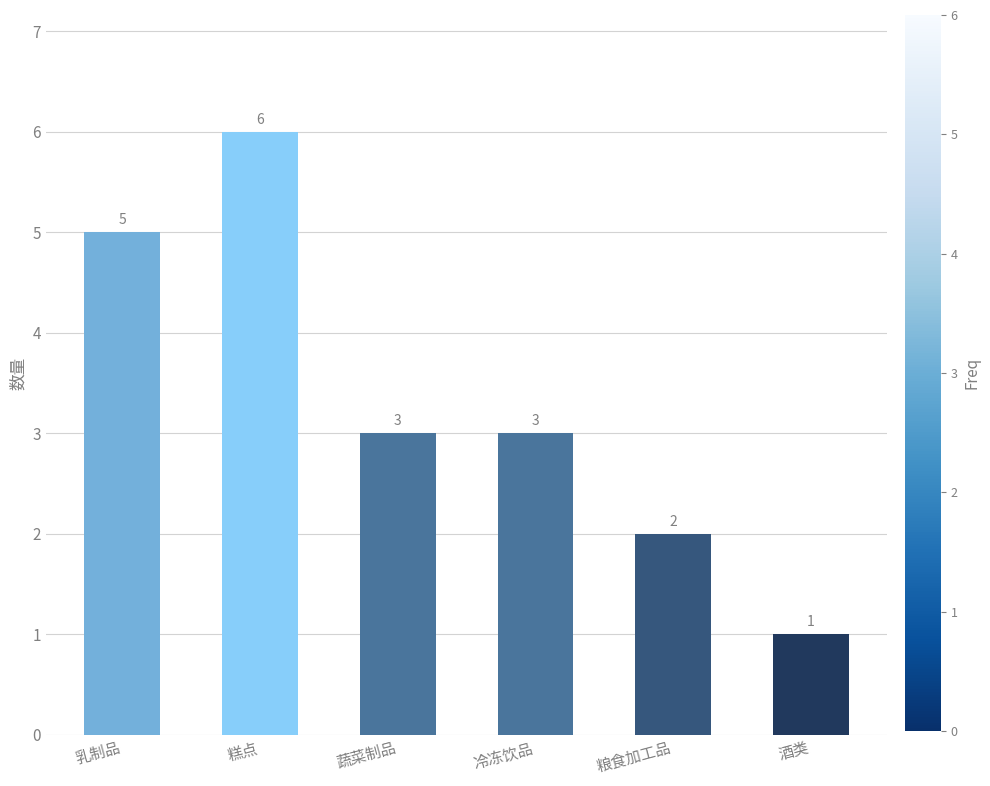

At which category does the chart reach its peak across all series?

糕点